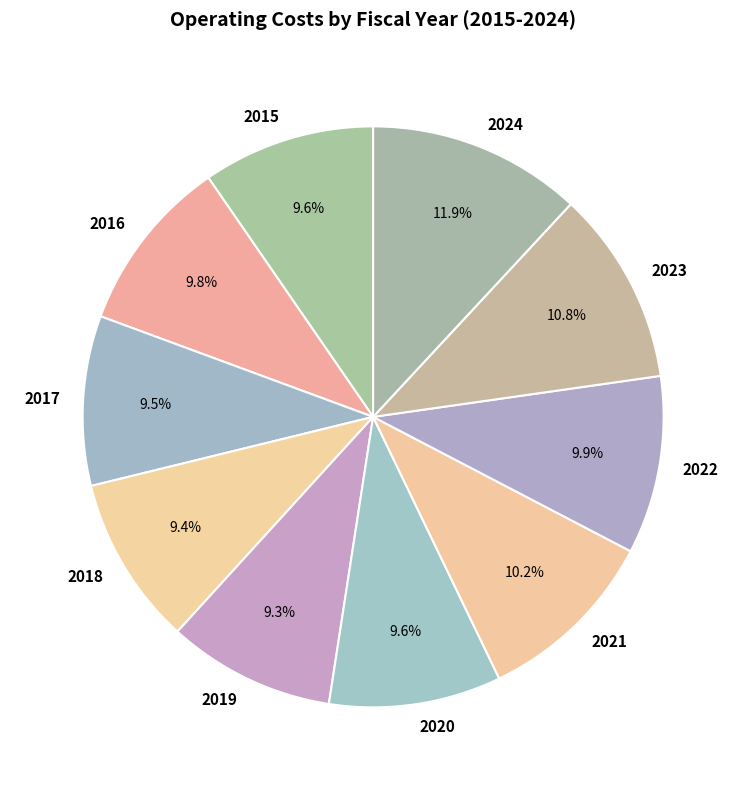

Is it true that 2021 is 1% of the pie?

False